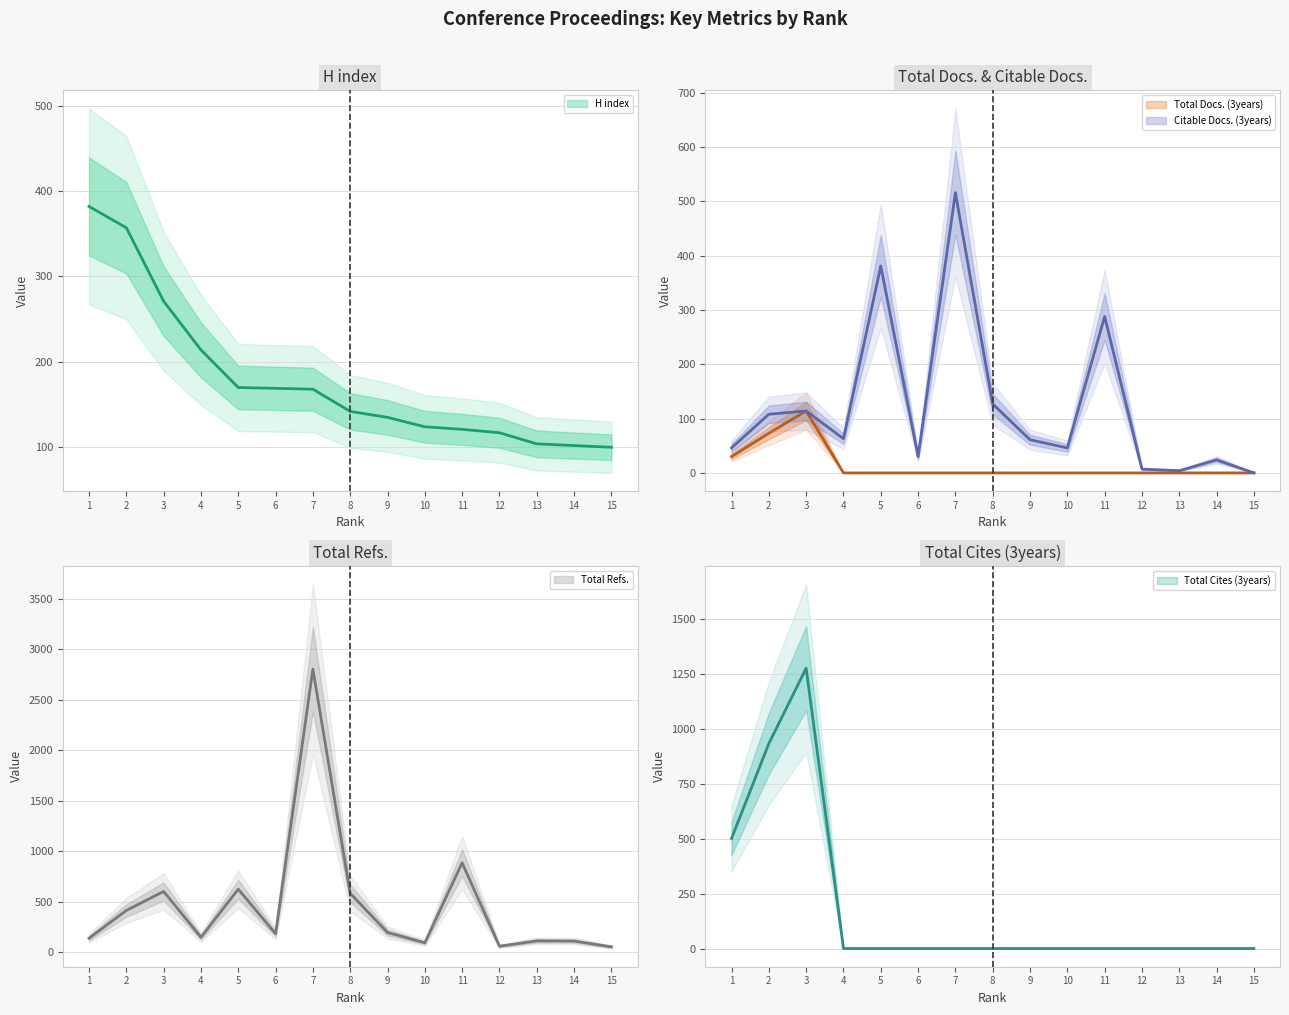

What is the difference between the highest and lowest values at 15?

100